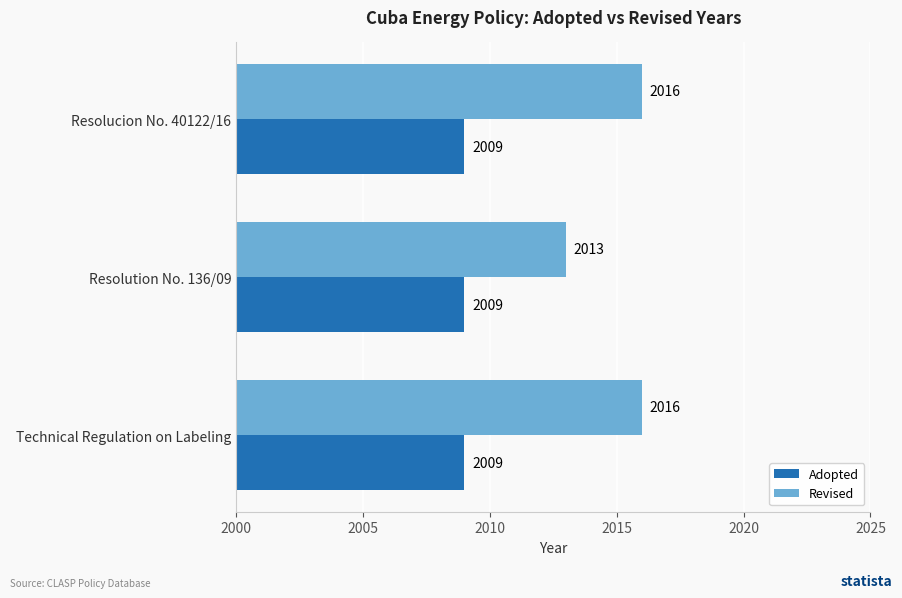

What is the highest value of the Revised series?

2016